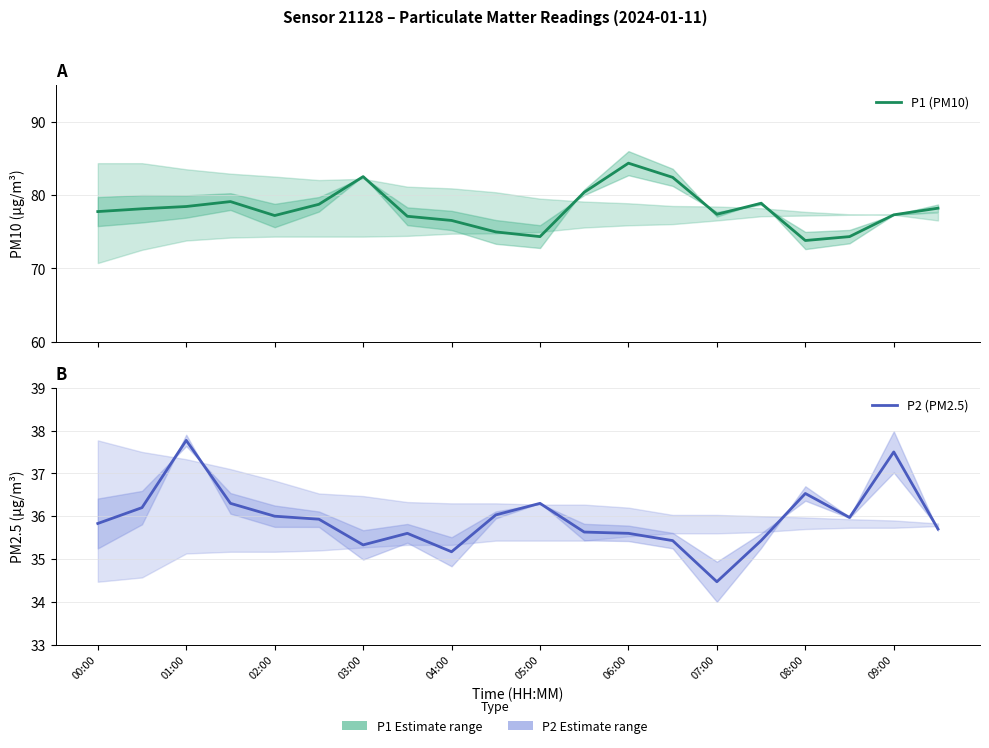

At which category does the chart reach its peak across all series?

06:00